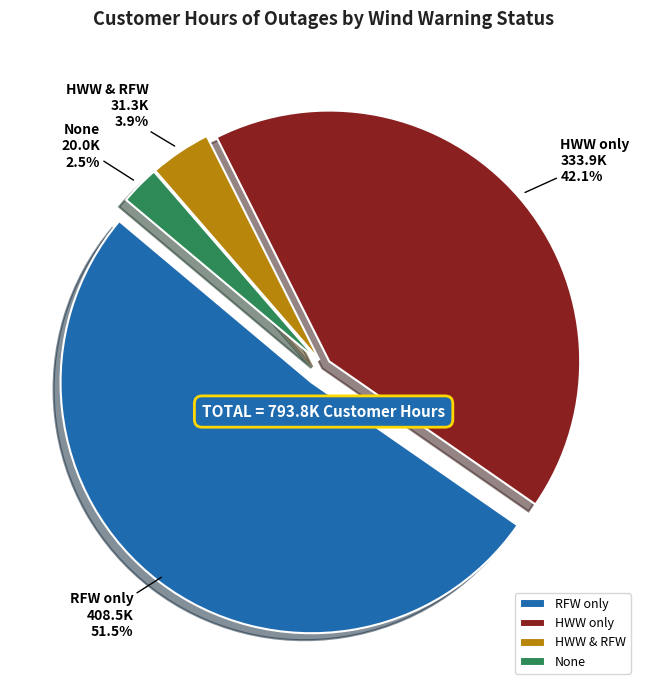

Rank the categories by value from highest to lowest.

RFW only, HWW only, HWW & RFW, None